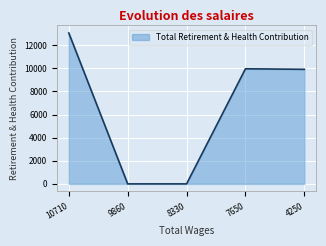

Approximately how many times larger is the value at 10710 compared to 4250?

1.3